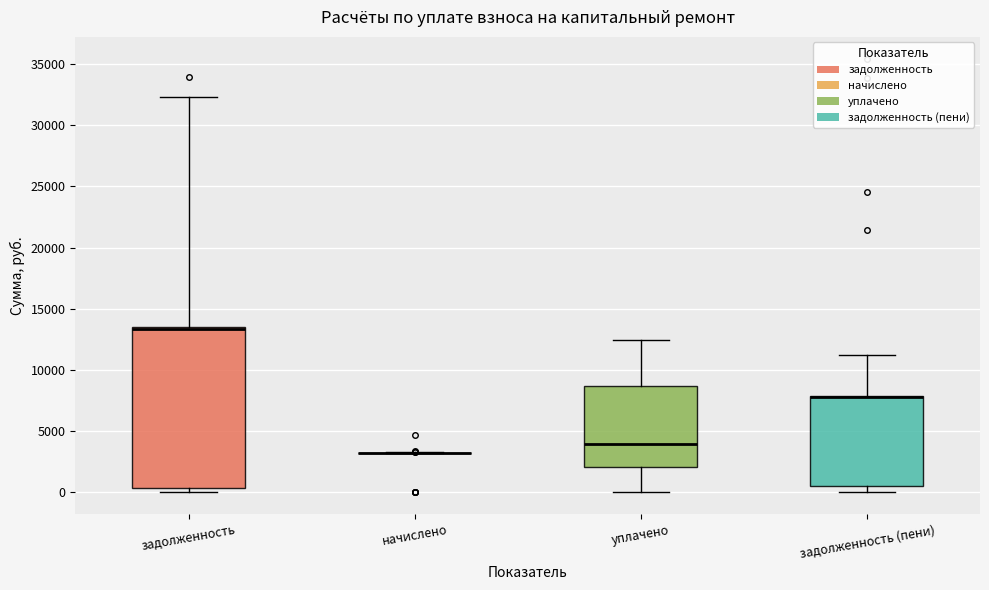

Reading left to right, read every box against the y-axis: the position of its median line, the range the box covers, and the ends of its whiskers. The values are not printed on the chart, so give them approximately, as read against the axis.

задолженность: median 13500 (drawn on the box's upper edge), box 500 to 13500, whiskers 0 to 32500
начислено: box collapsed to a line at 3000, whiskers 3000 to 3500
уплачено: median 4000, box 2000 to 8500, whiskers 0 to 12500
задолженность (пени): median 8000 (drawn on the box's upper edge), box 500 to 8000, whiskers 0 to 11000